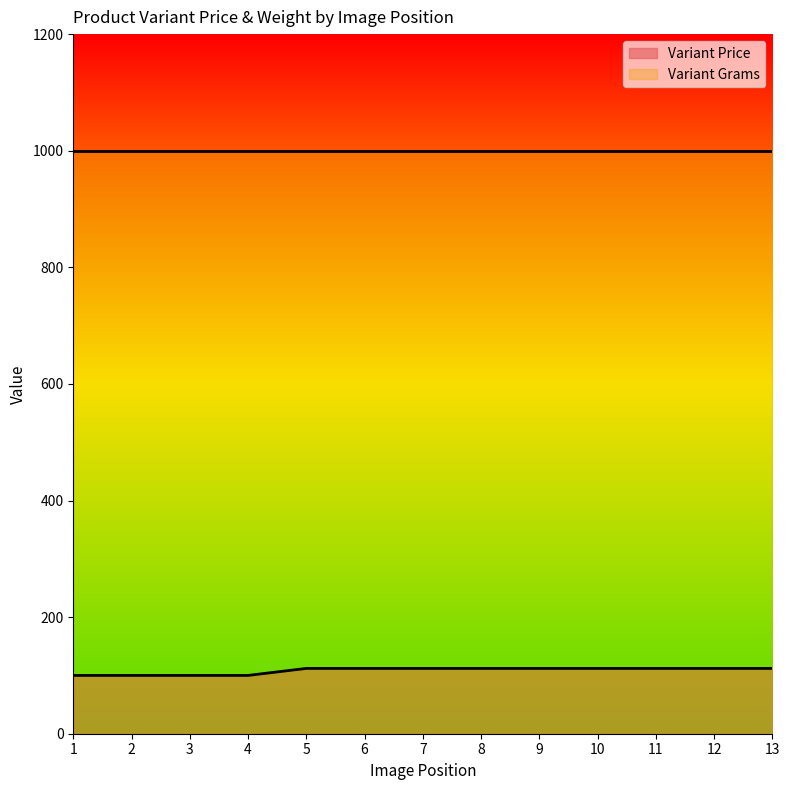

How many values are between 100 and 112?

13